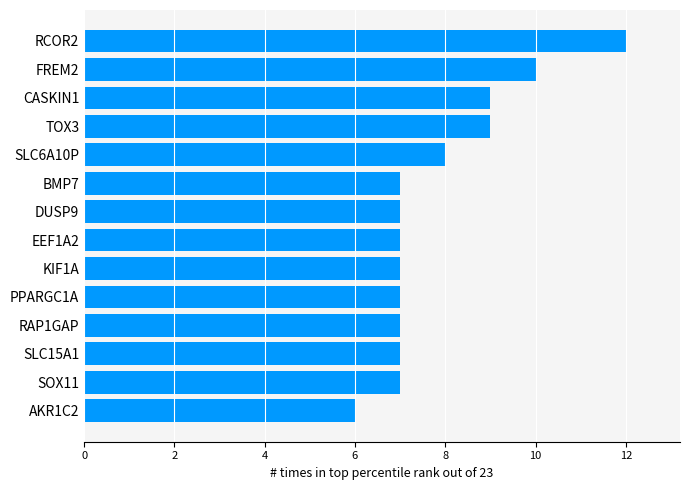

Approximately how many times larger is the value at DUSP9 compared to SLC15A1?

1.0